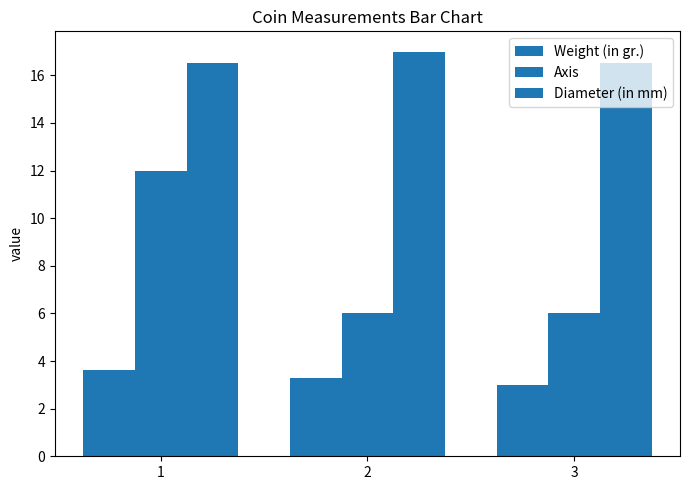

Reading right to left, extract all data points from this chart.

Weight (in gr.): 3=3.0	2=3.3	1=3.6
Axis: 3=6.0	2=6.0	1=12.0
Diameter (in mm): 3=16.5	2=17.0	1=16.5